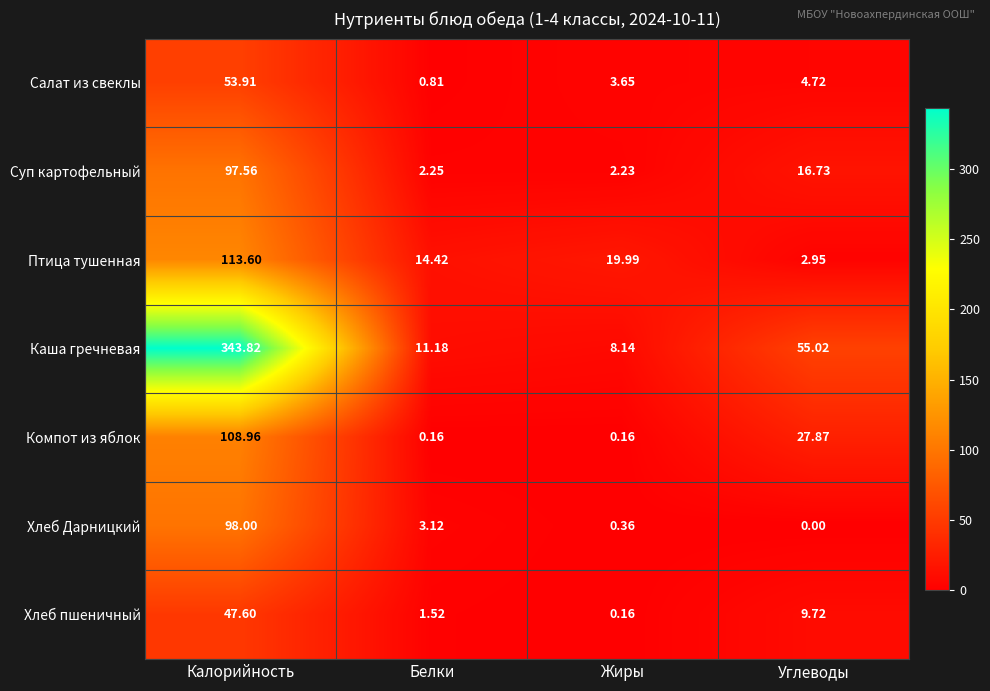

At which category is the sum across all series the highest?

Калорийность